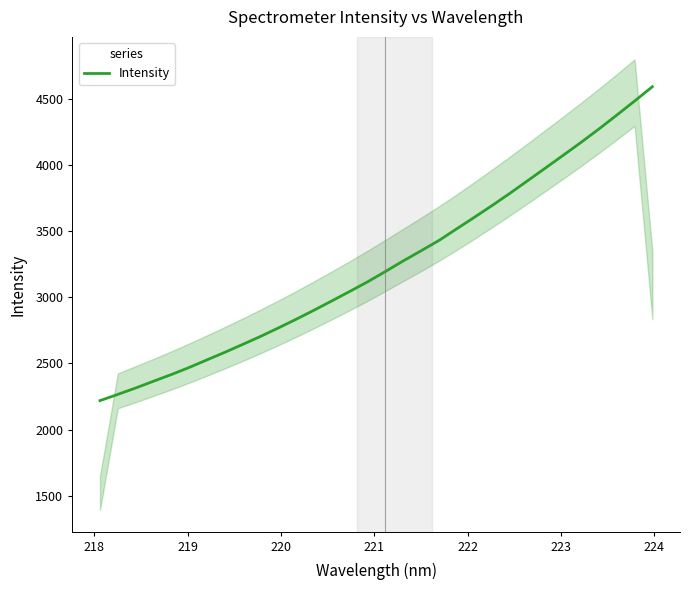

What is the lowest value of the Intensity series?

2218.8